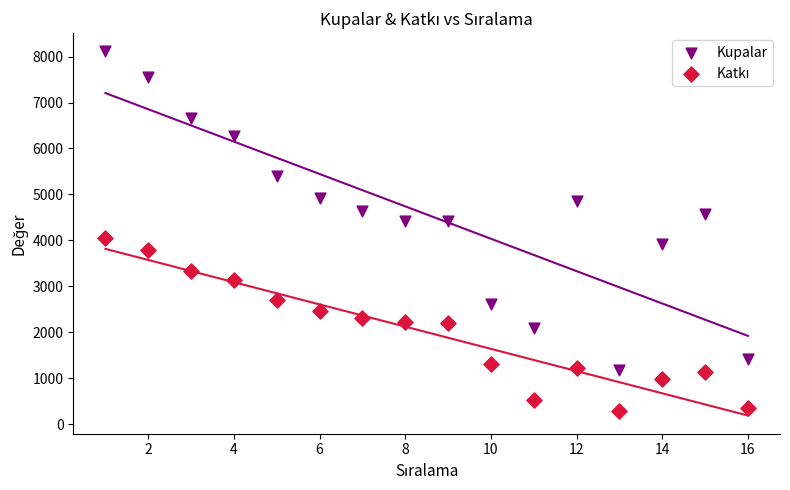

Which series reaches the maximum Y coordinate?

Kupalar